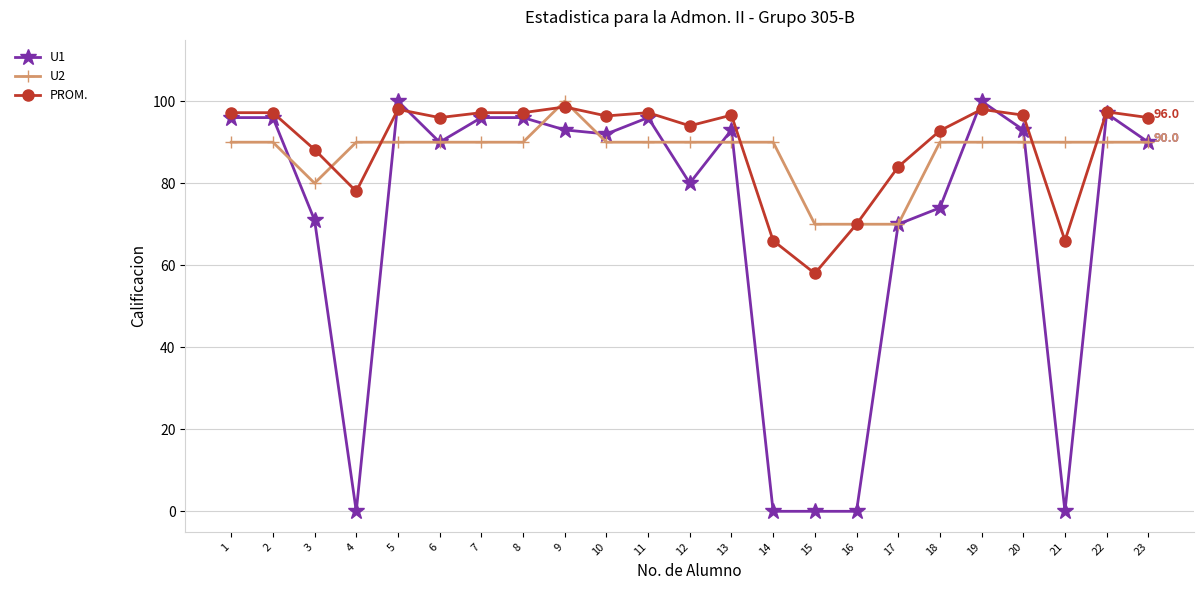

What is the total value across all series at 10?

278.4